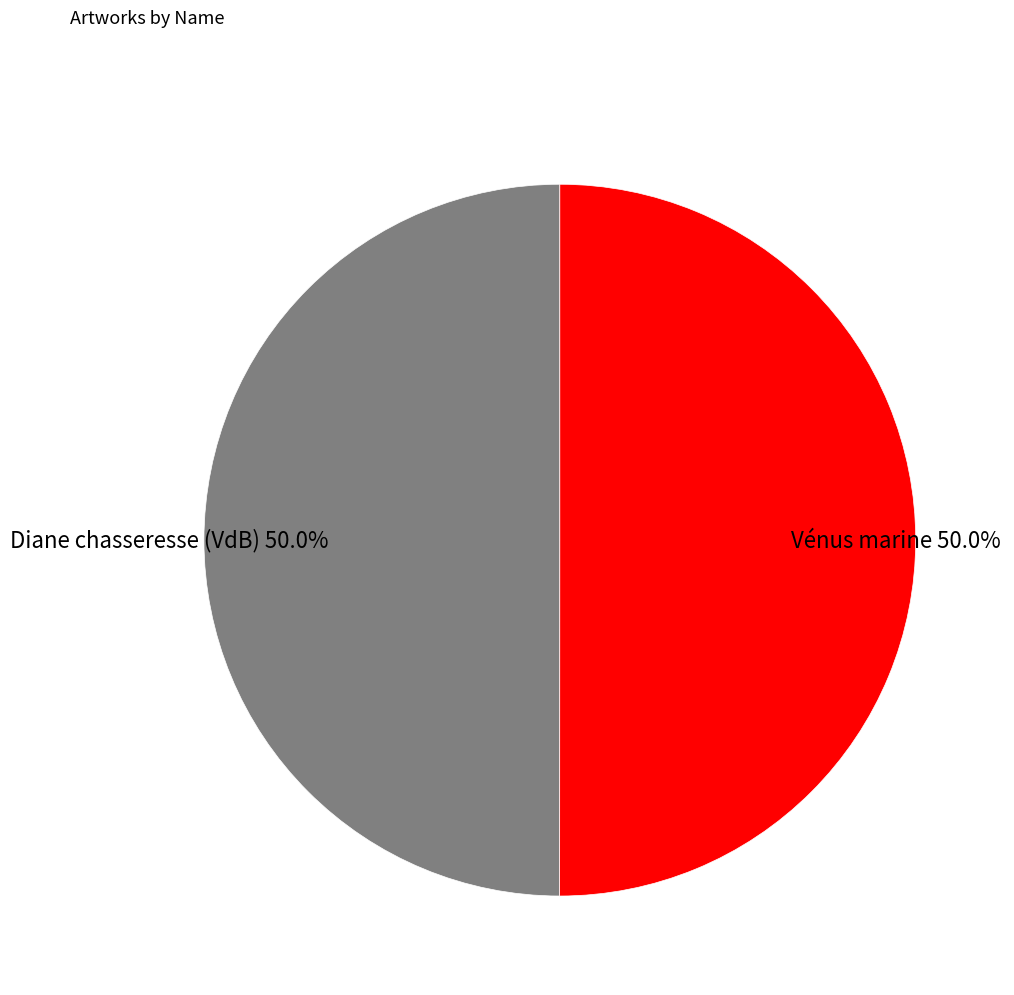

What percentage do Vénus marine and Diane chasseresse (VdB) together represent?

100.0%